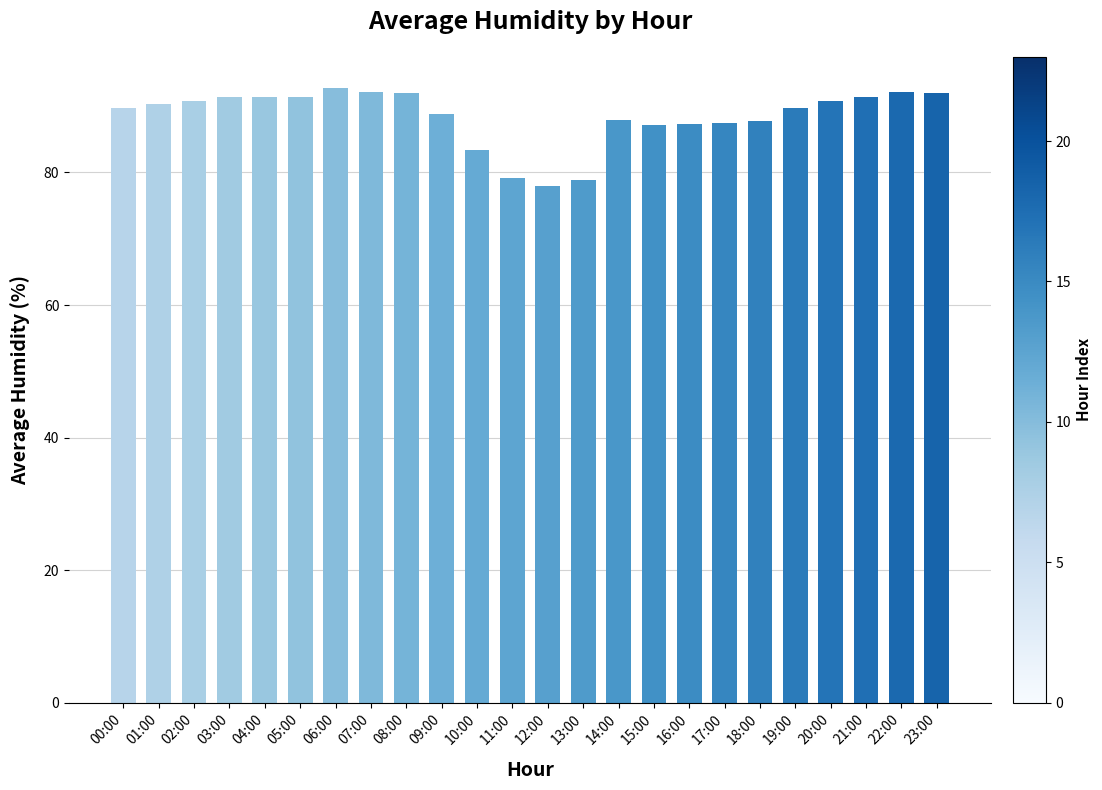

What is the label of the 8th bar from the left?

07:00